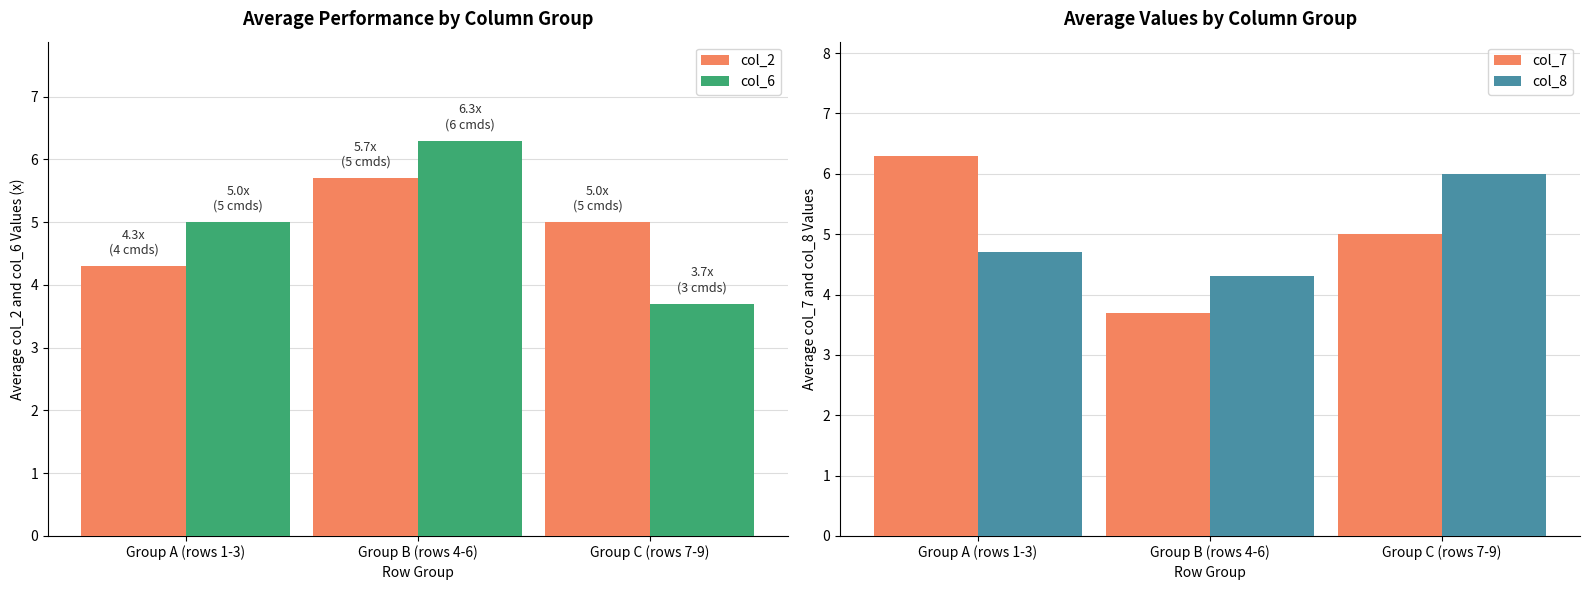

What is the total value across all series at Group A (rows 1-3)?

20.3